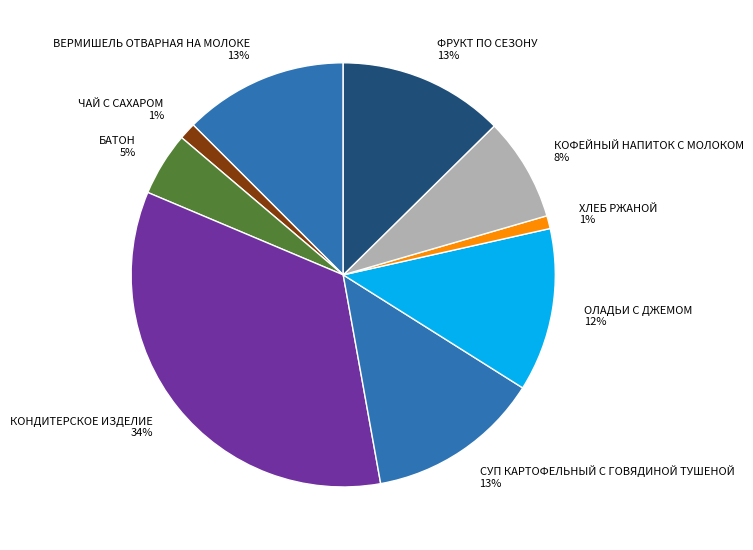

Count the number of slices in the pie.

9